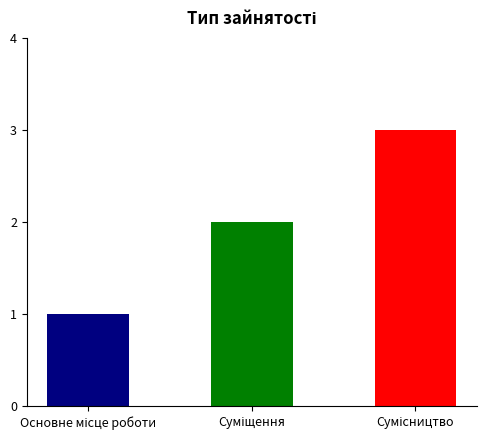

What is the maximum value shown in the chart?

3